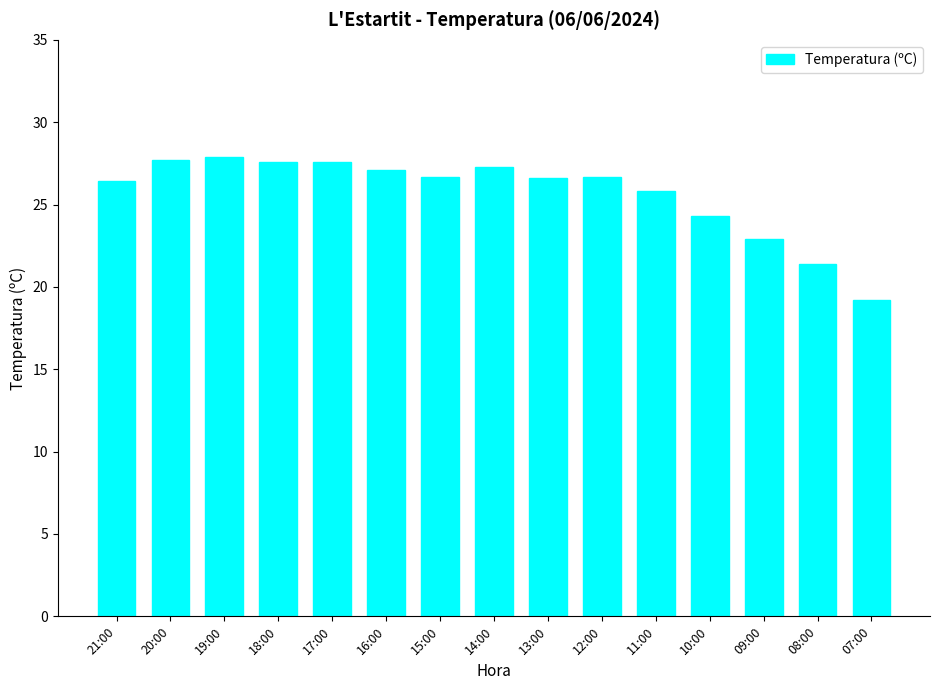

Approximately how many times larger is the value at 16:00 compared to 12:00?

1.0